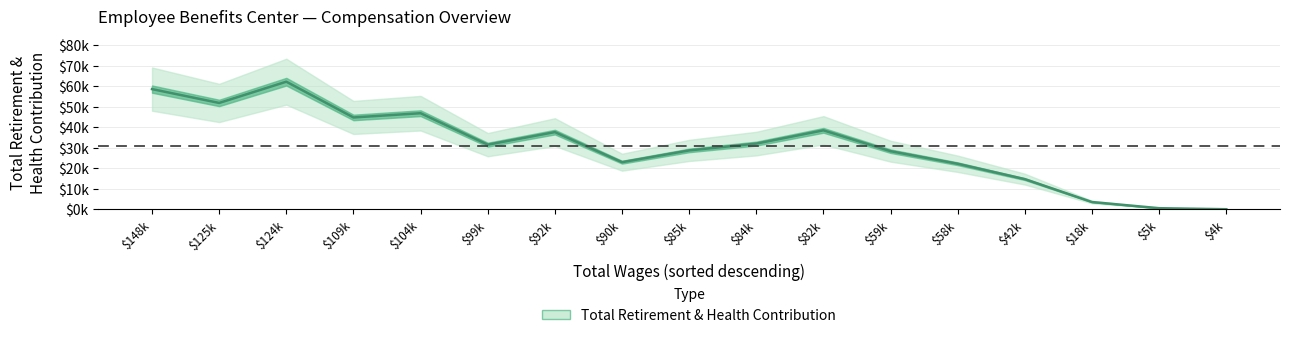

Where is the first local maximum?

$124k